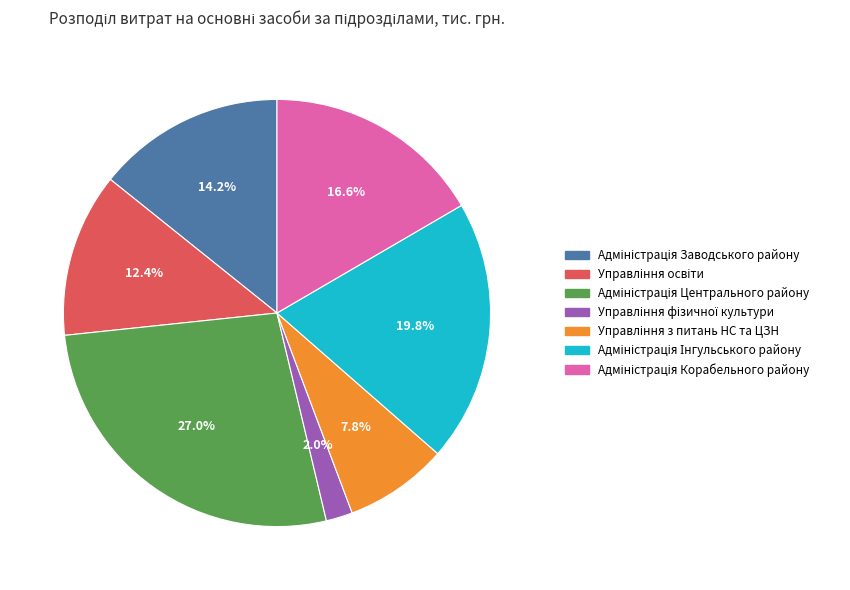

Does any single category account for the majority?

No